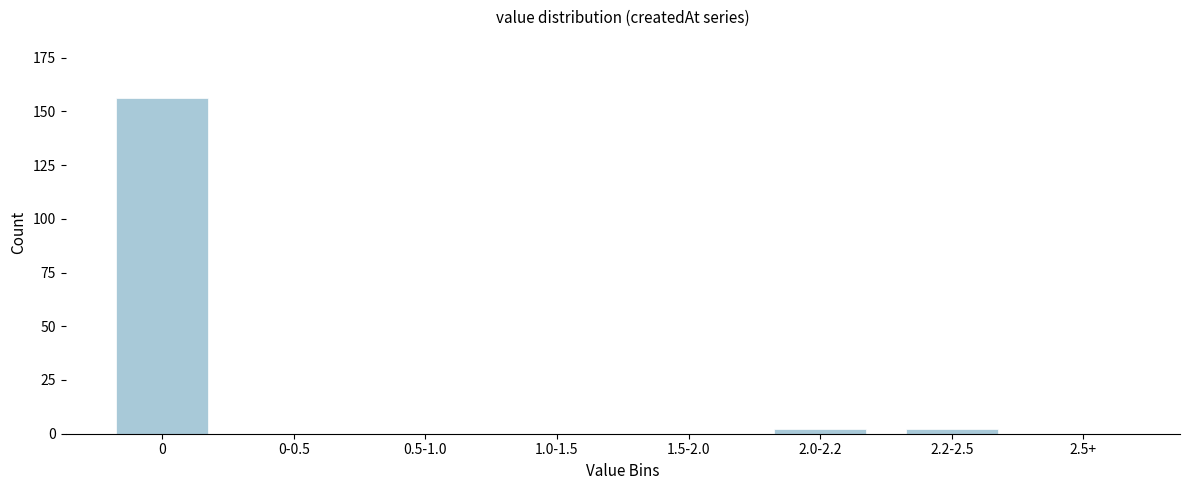

Reading left to right, what are all the values shown in this chart?

0=156	0-0.5=0	0.5-1.0=0	1.0-1.5=0	1.5-2.0=0	2.0-2.2=2	2.2-2.5=2	2.5+=0